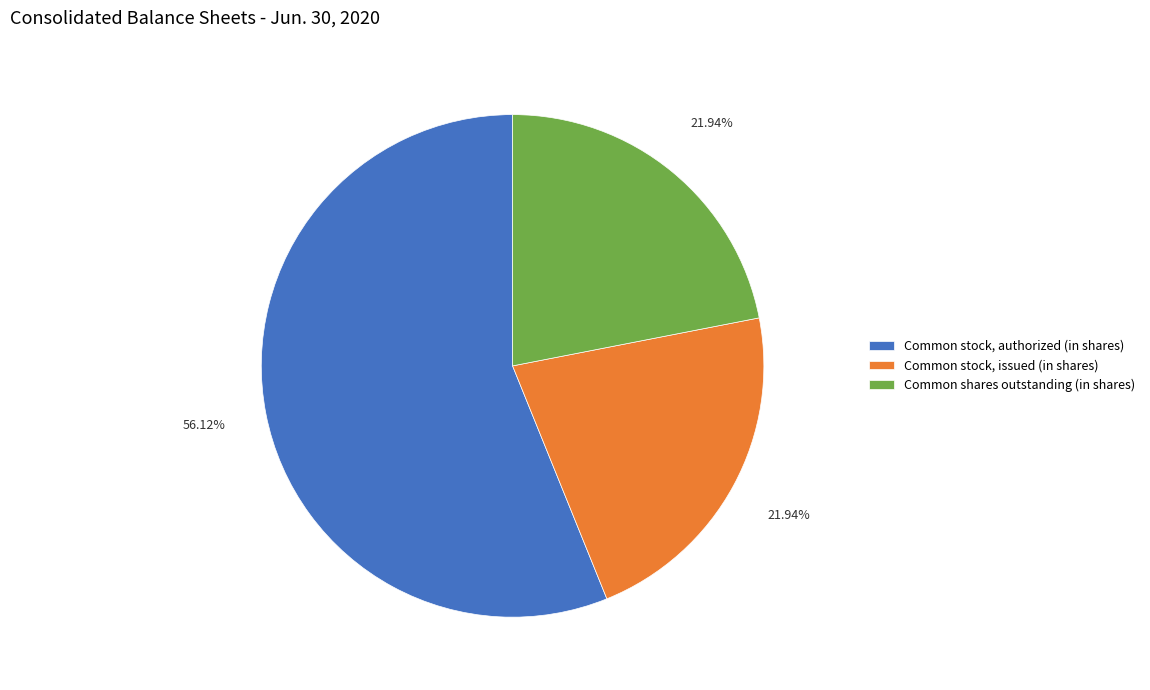

What is the ratio of the value at Common stock, issued (in shares) to the value at Common shares outstanding (in shares)?

1.0